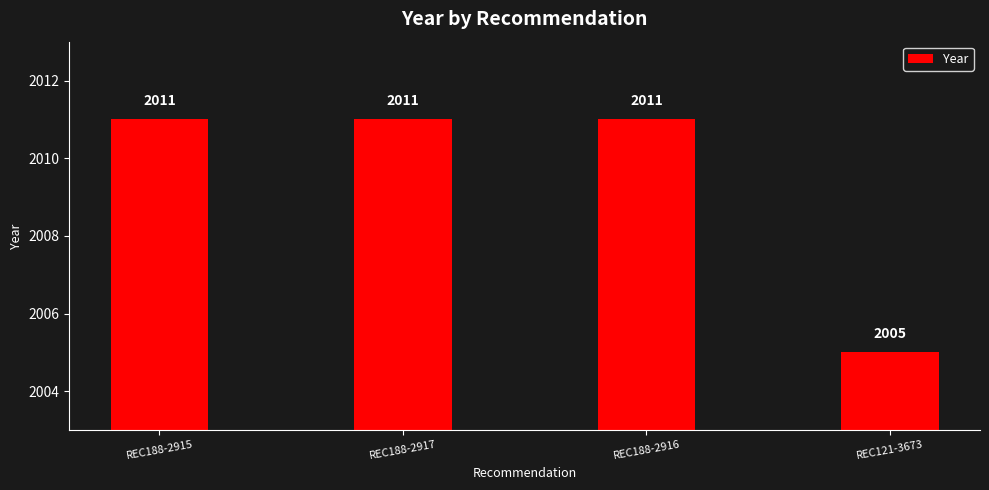

Count the values in the range 2011 to 2012.

3